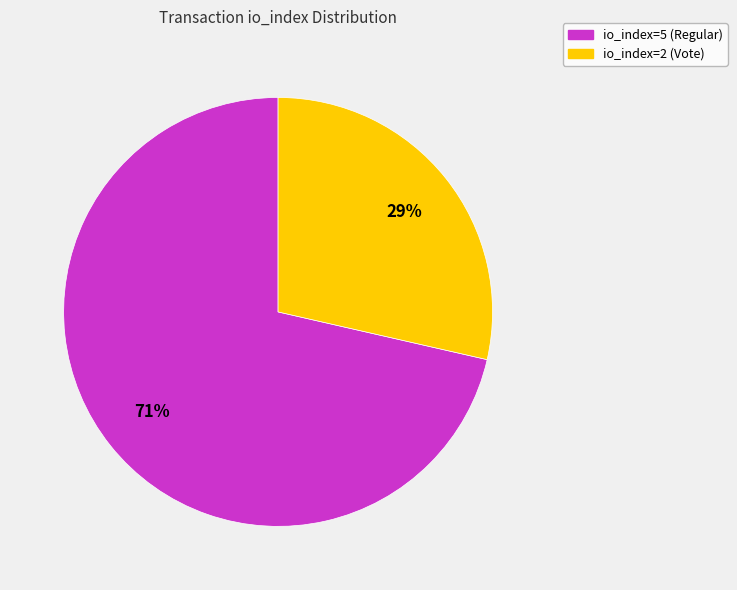

What percentage is the io_index=5 (Regular) slice, to the nearest percent?

71%